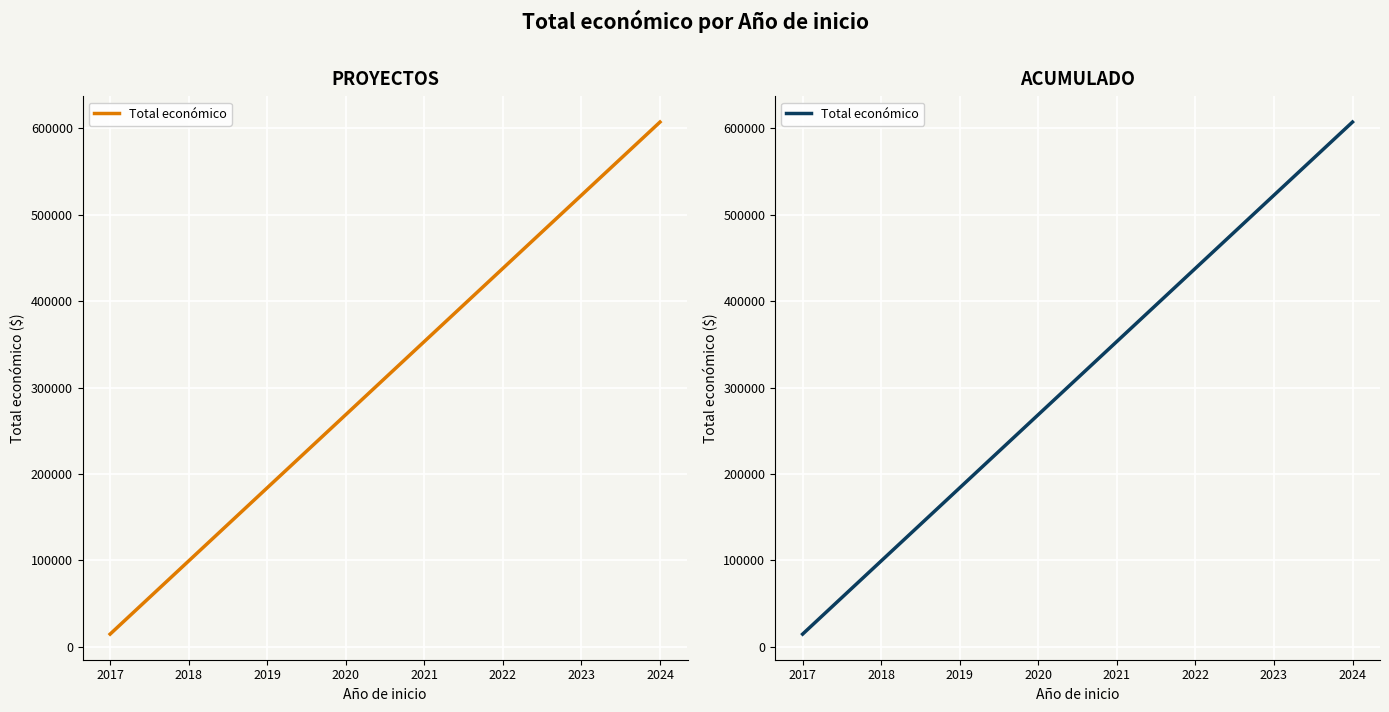

What is the maximum value shown in the chart?

607342